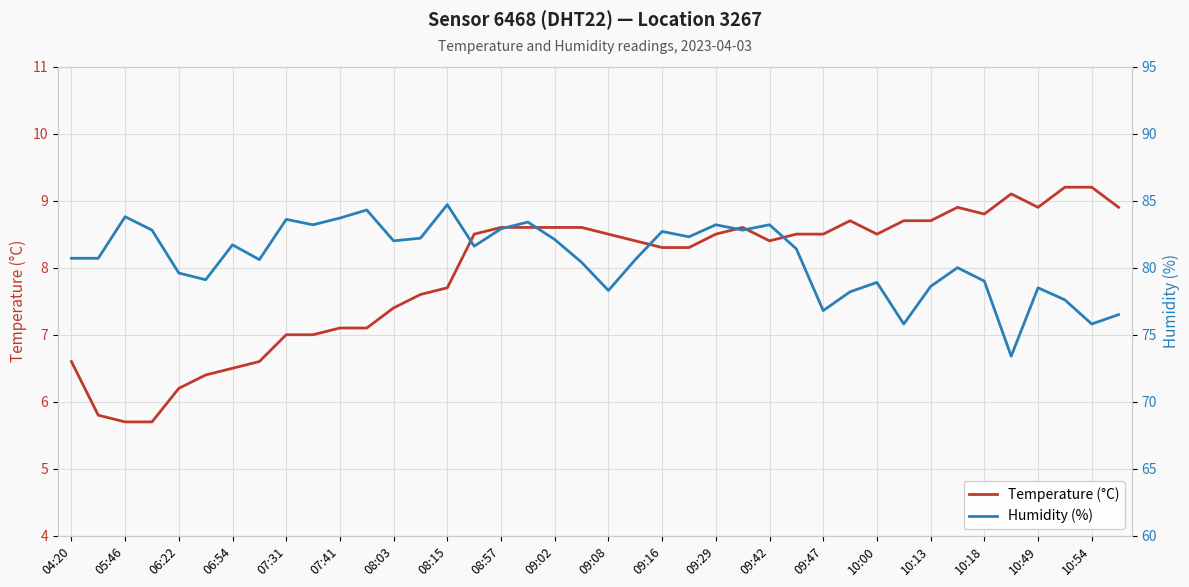

True or false: Temperature (°C) has a value of 10.6 at 06:54.

False